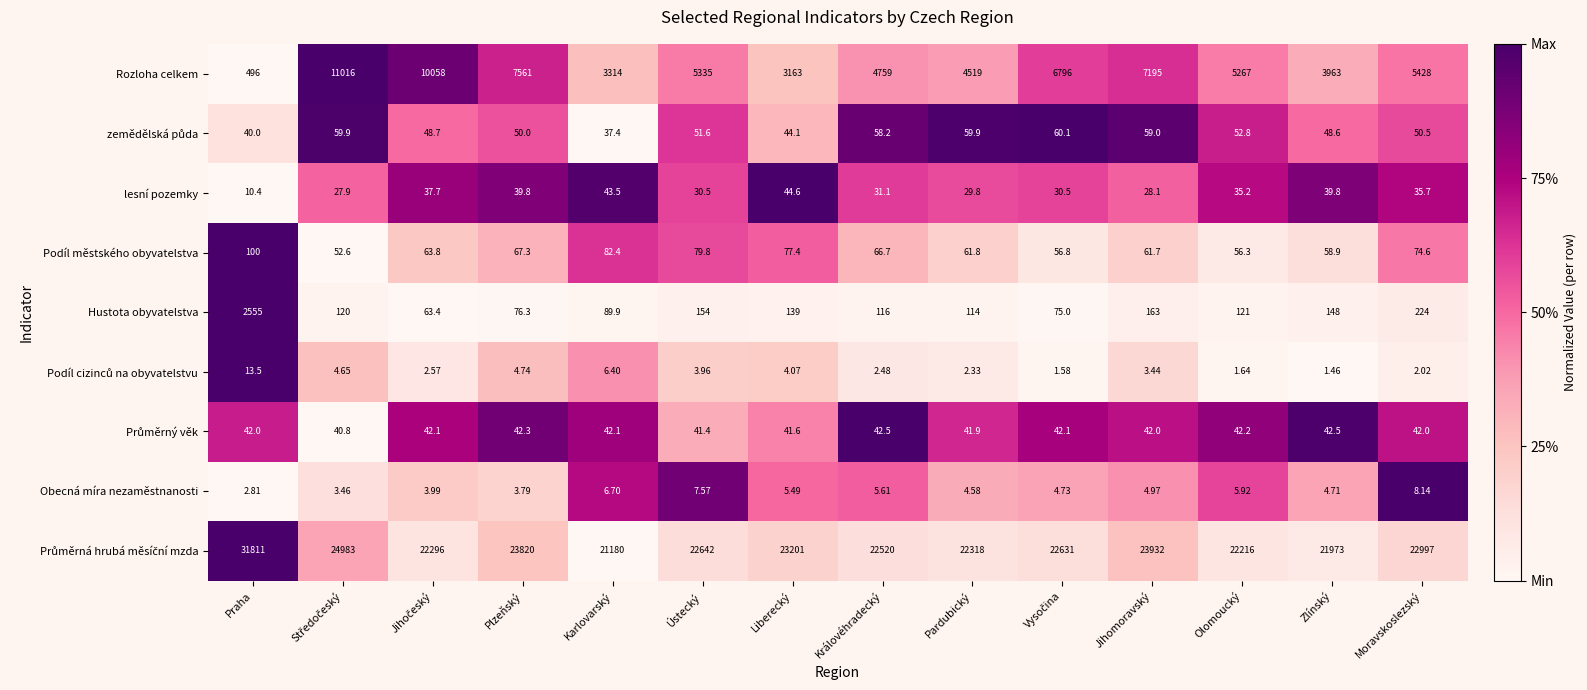

Between Pardubický and Jihomoravský, which series saw the biggest shift?

Rozloha celkem